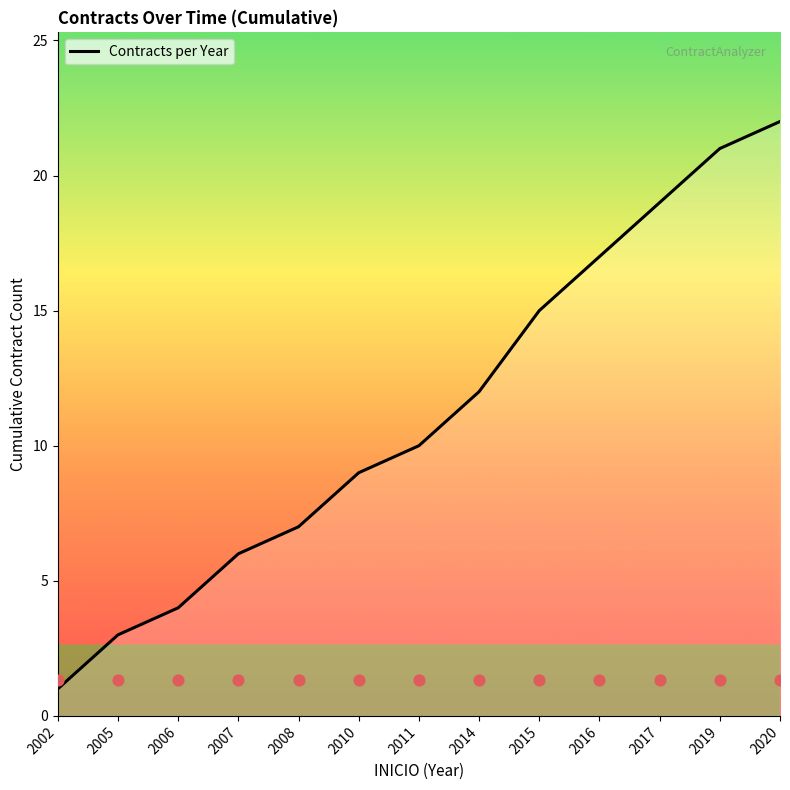

Approximately how many times larger is the value at 2016 compared to 2007?

2.8